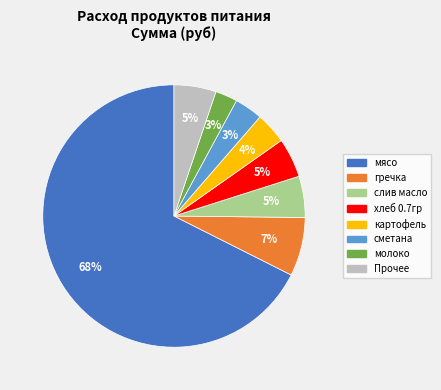

Is мясо the majority of the pie?

Yes